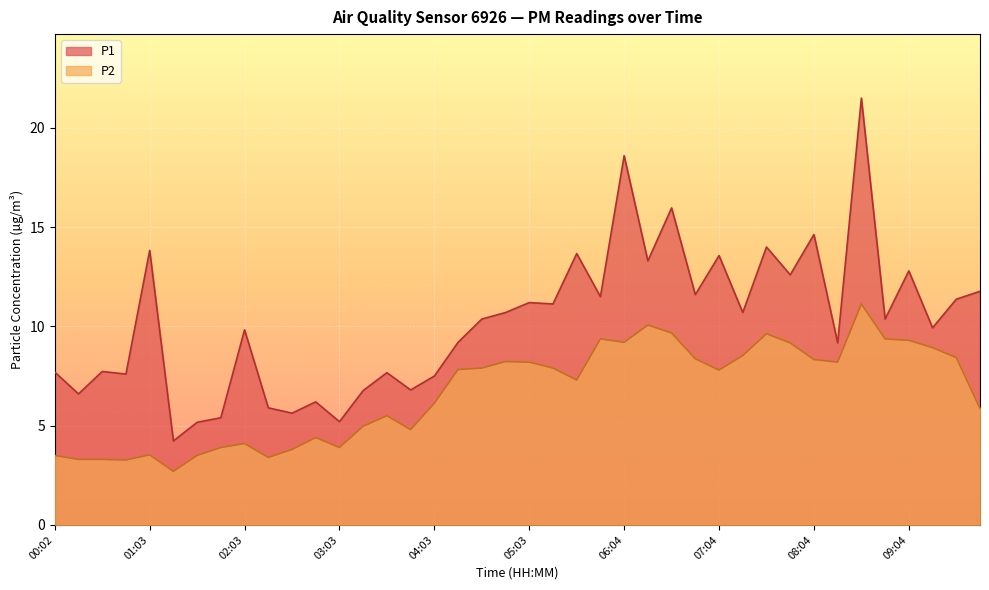

What position from the left is 02:03?

9